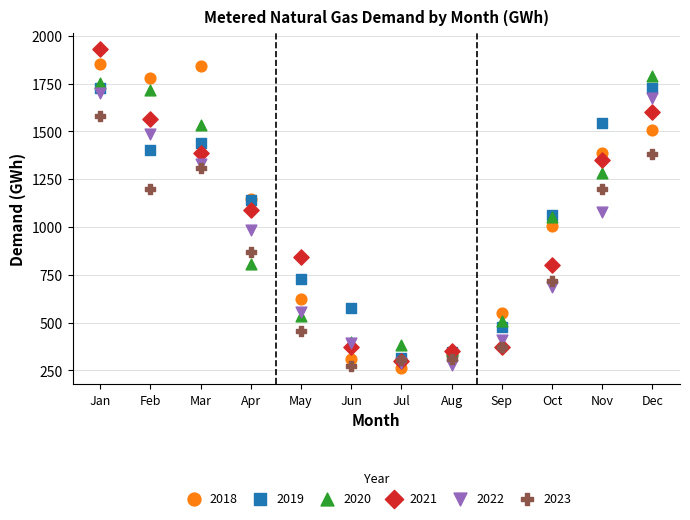

What are all the series names shown in the legend?

2018, 2019, 2020, 2021, 2022, 2023